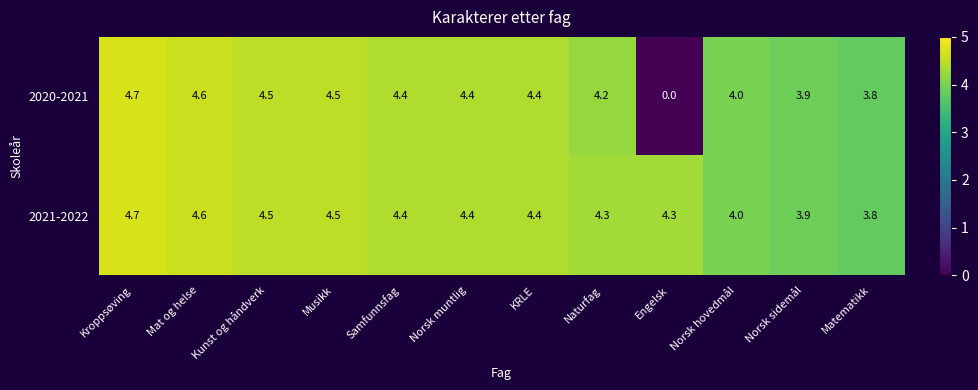

True or false: 2020-2021 has a value of 4.5 at Musikk.

True